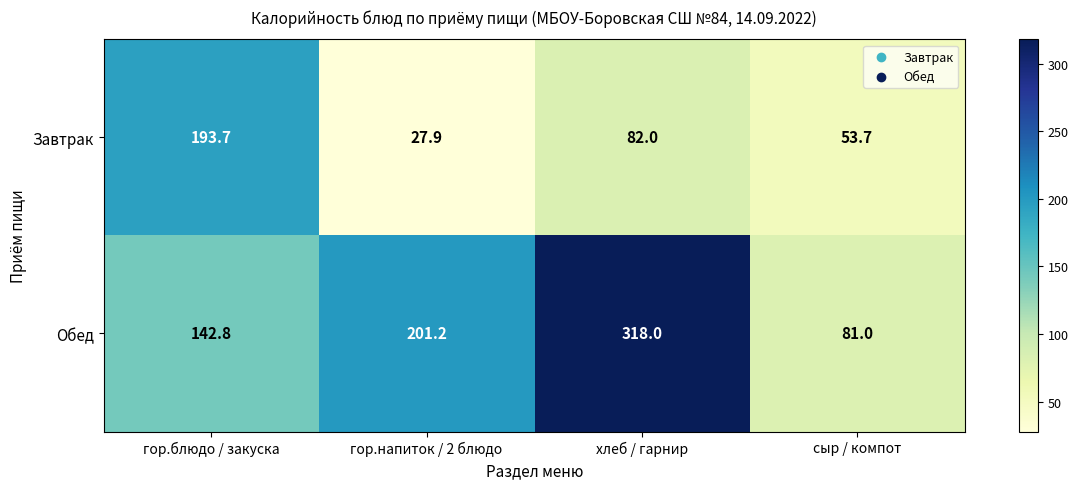

What is the sum of all Завтрак values?

357.3